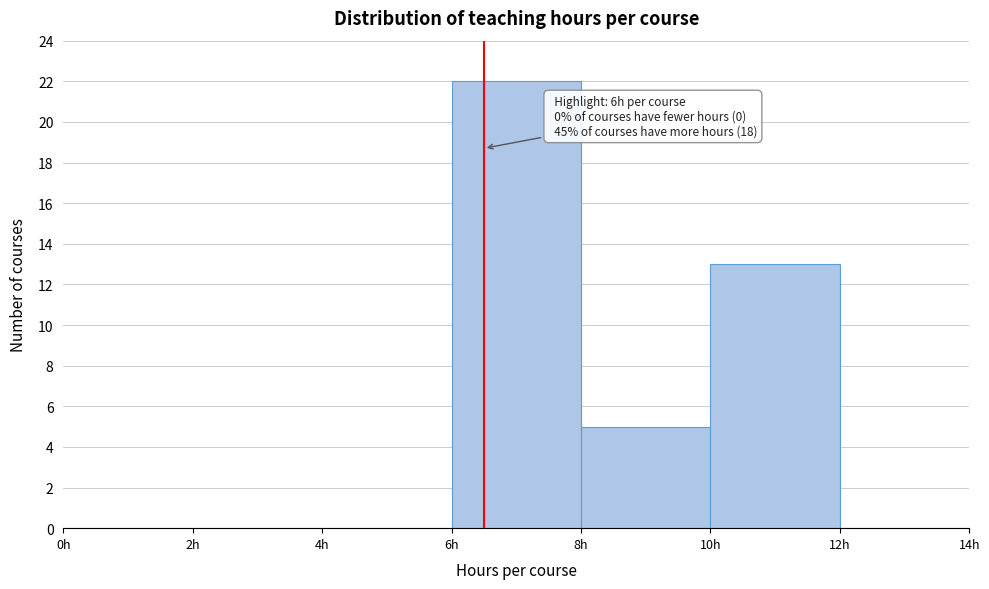

Which range on the x-axis has the tallest bar?

6 to 8